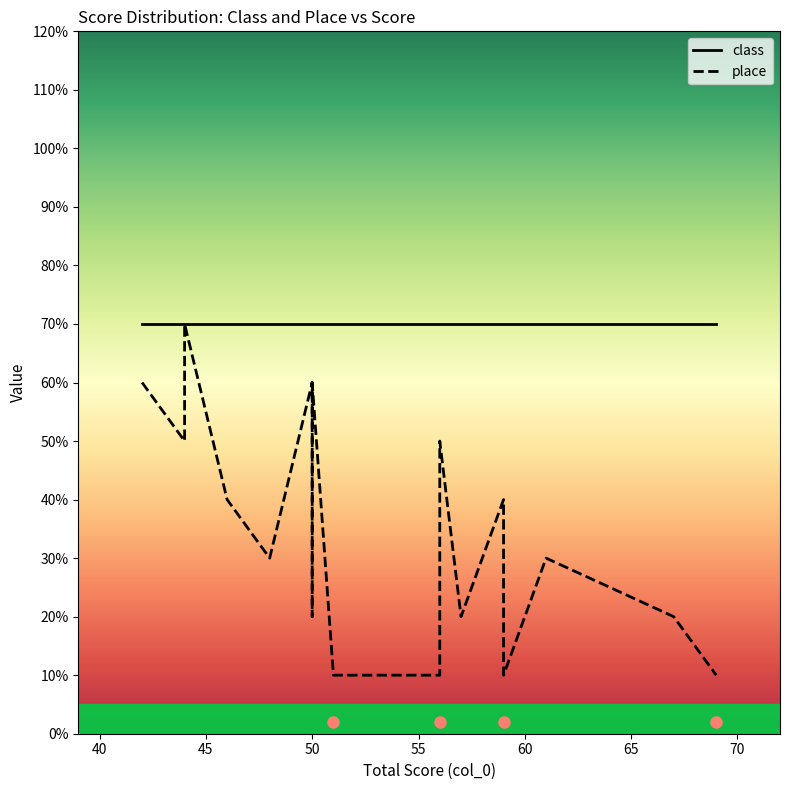

What are all the series names shown in the legend?

class, place